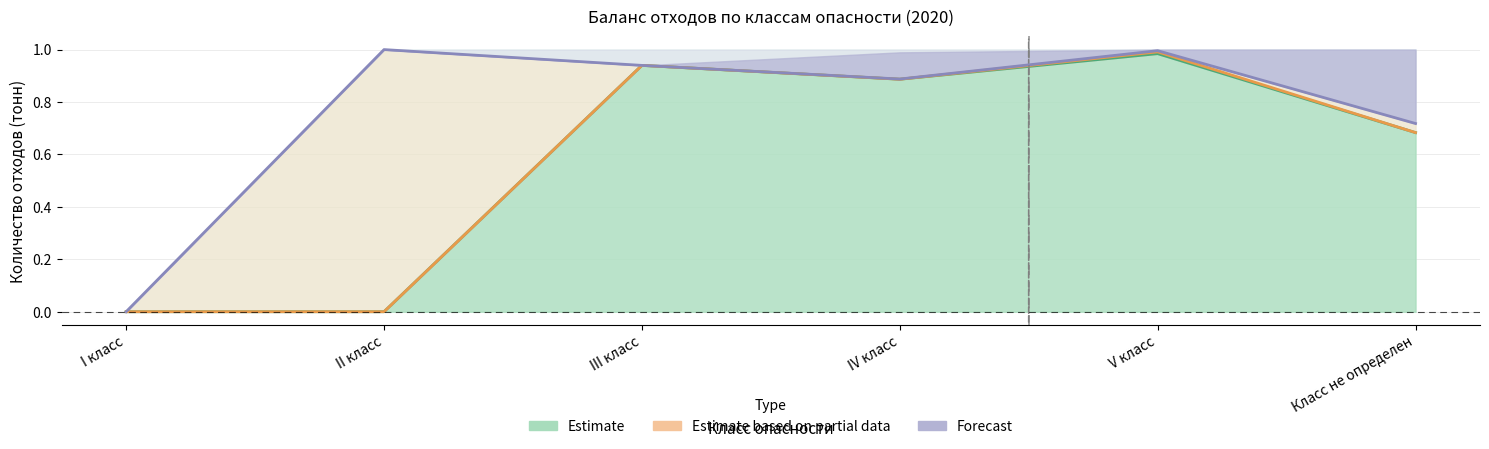

What is the value of the Forecast point at the 5th from the left?

1.0